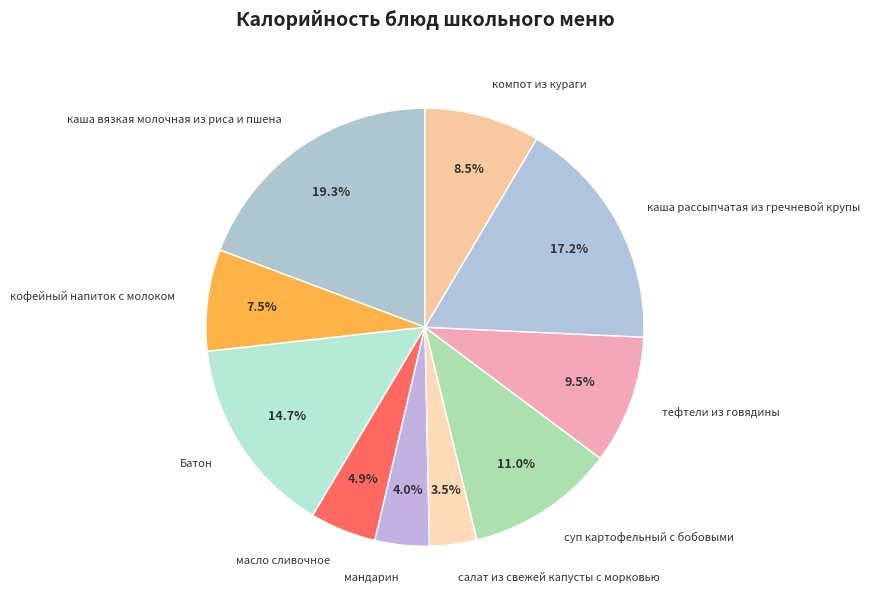

Rank the categories by value from highest to lowest.

каша вязкая молочная из риса и пшена, каша рассыпчатая из гречневой крупы, Батон, суп картофельный с бобовыми, тефтели из говядины, компот из кураги, кофейный напиток с молоком, масло сливочное, мандарин, салат из свежей капусты с морковью